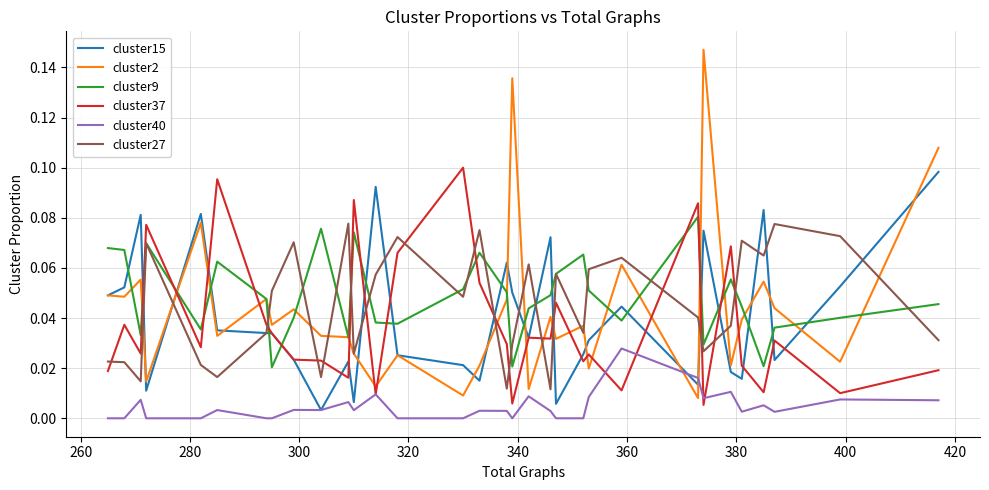

How many intersections are there between cluster37 and cluster27?

16